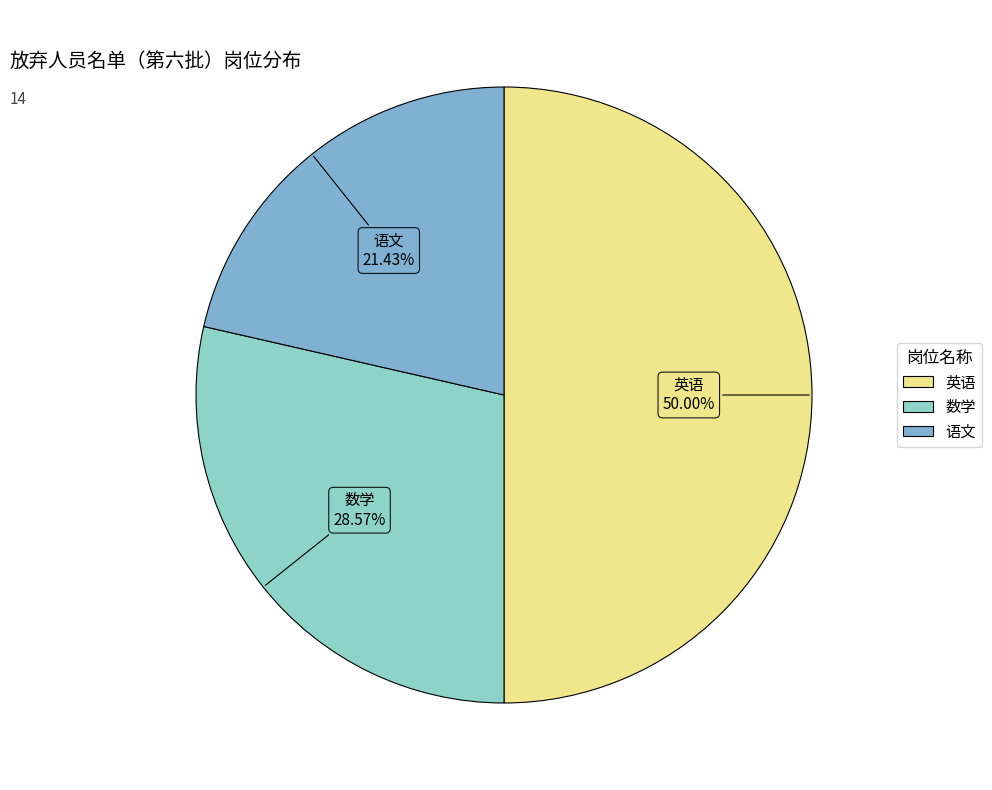

Is 数学 the majority of the pie?

No